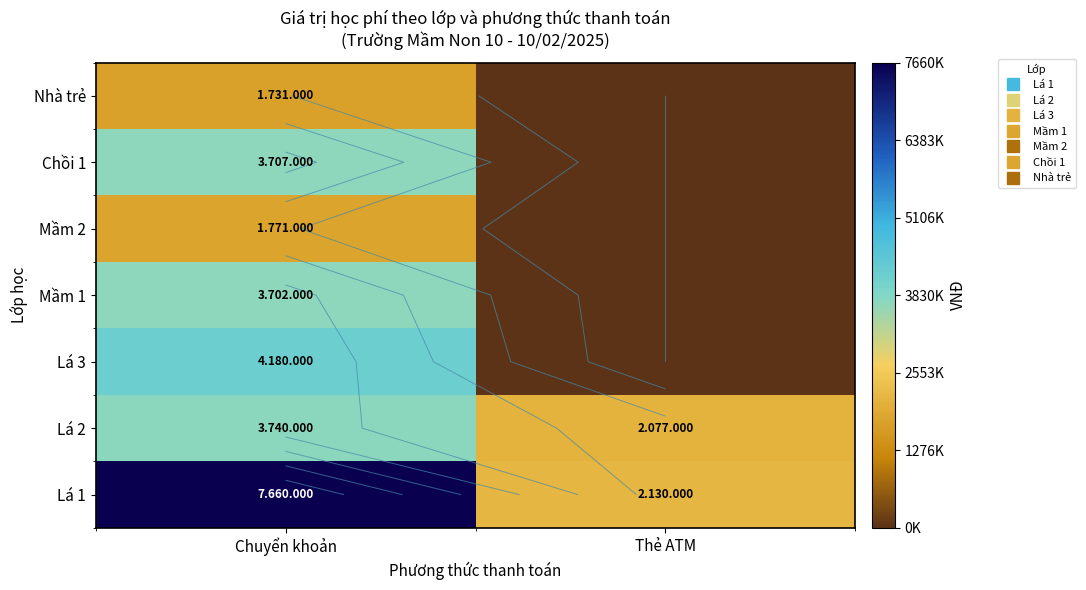

The Nhà trẻ series shows -858986 at Thẻ ATM. True or false?

False